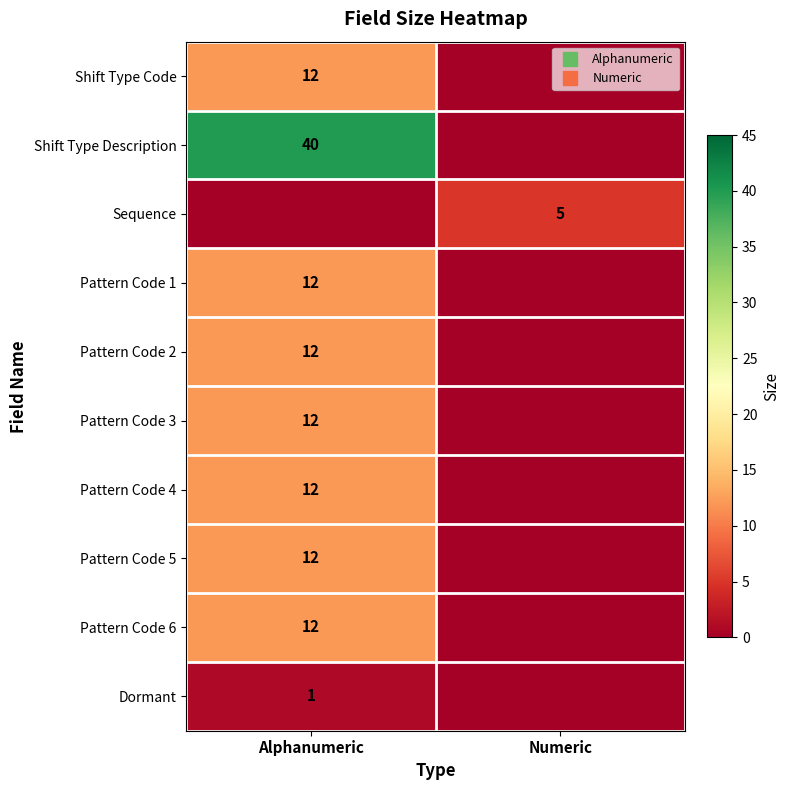

List the labels in order of Shift Type Description value, largest first.

Alphanumeric, Numeric